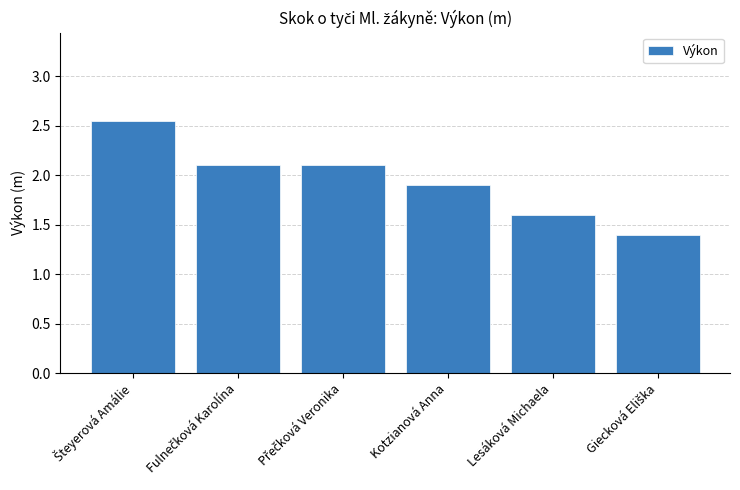

What is the value of the 3rd bar from the left?

2.1